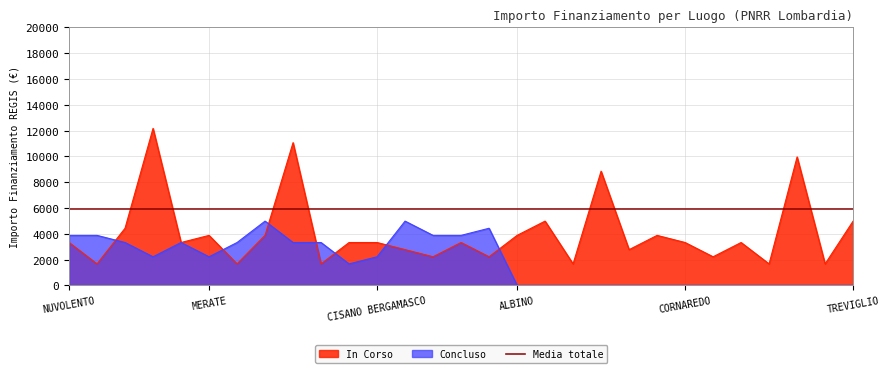

What is the difference between the maximum and minimum values?

10507